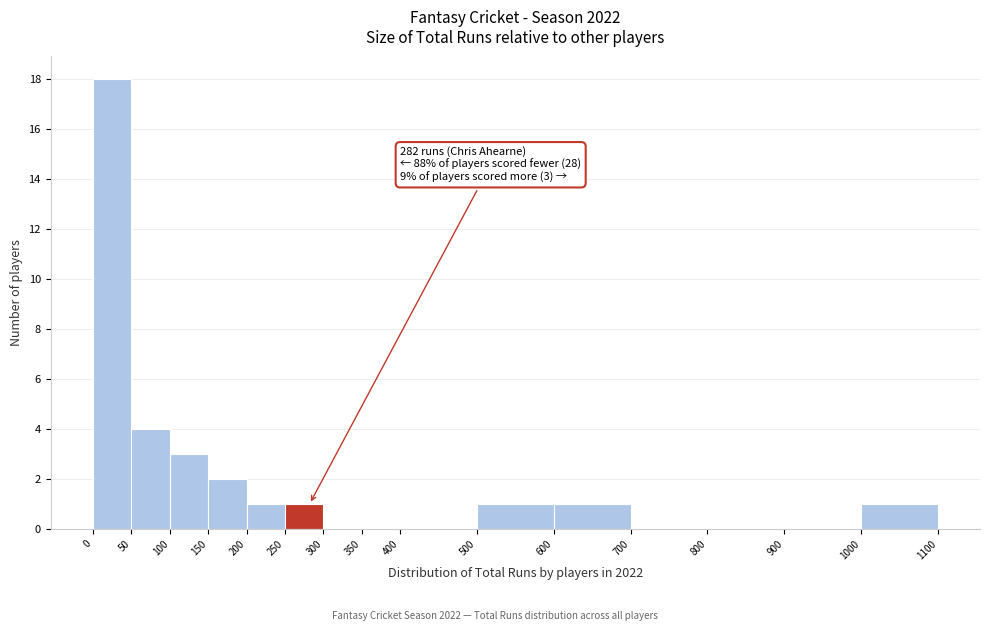

Which range on the x-axis has the tallest bar?

0 to 50